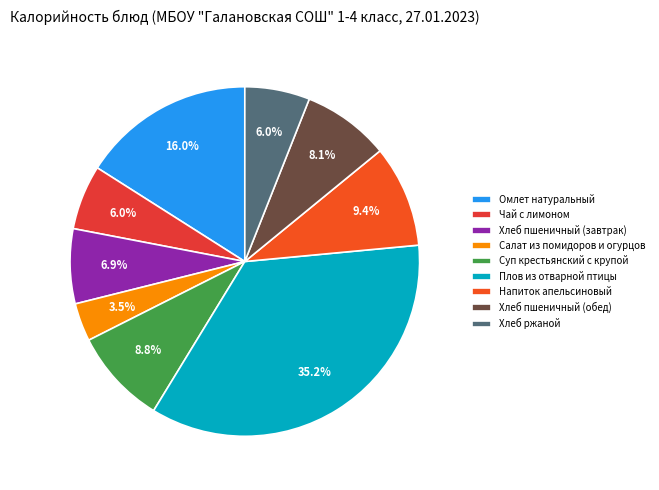

What is the change in value from Плов из отварной птицы to Хлеб ржаной?

-297.8